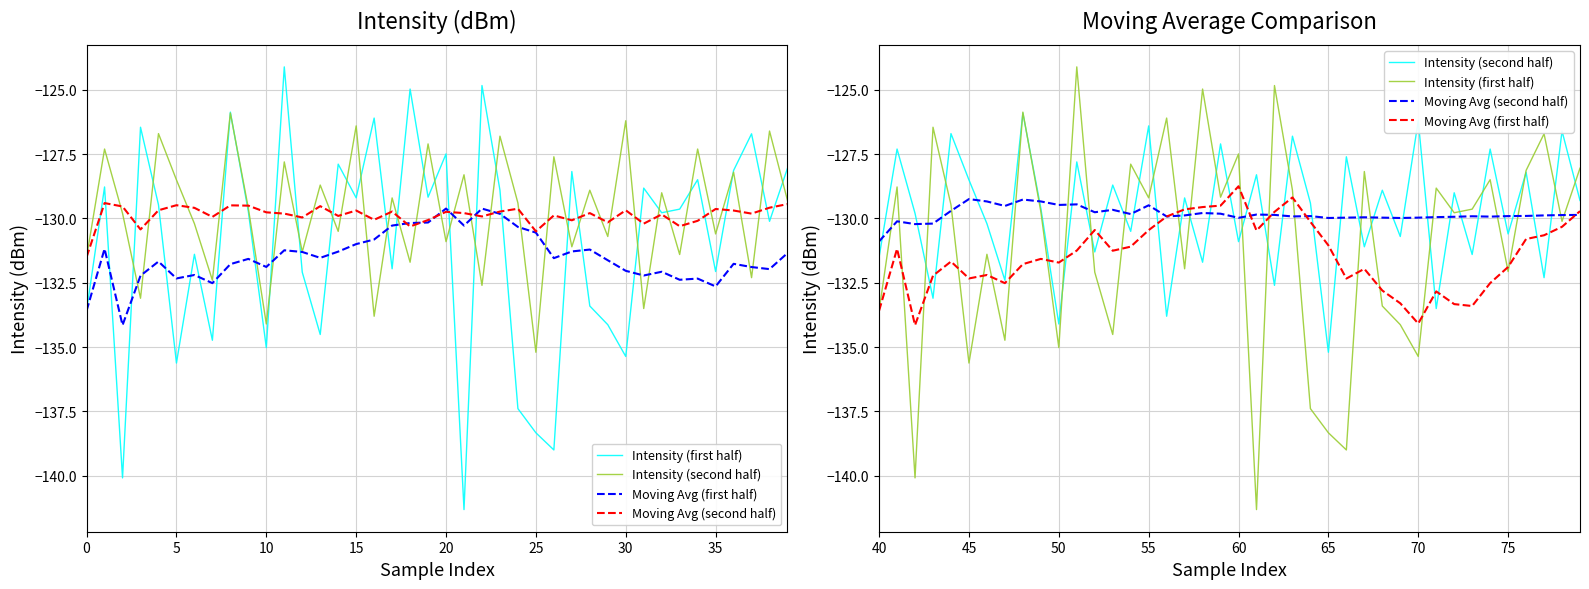

What are all the series names shown in the legend?

Intensity (first half), Intensity (second half), Moving Avg (first half), Moving Avg (second half)